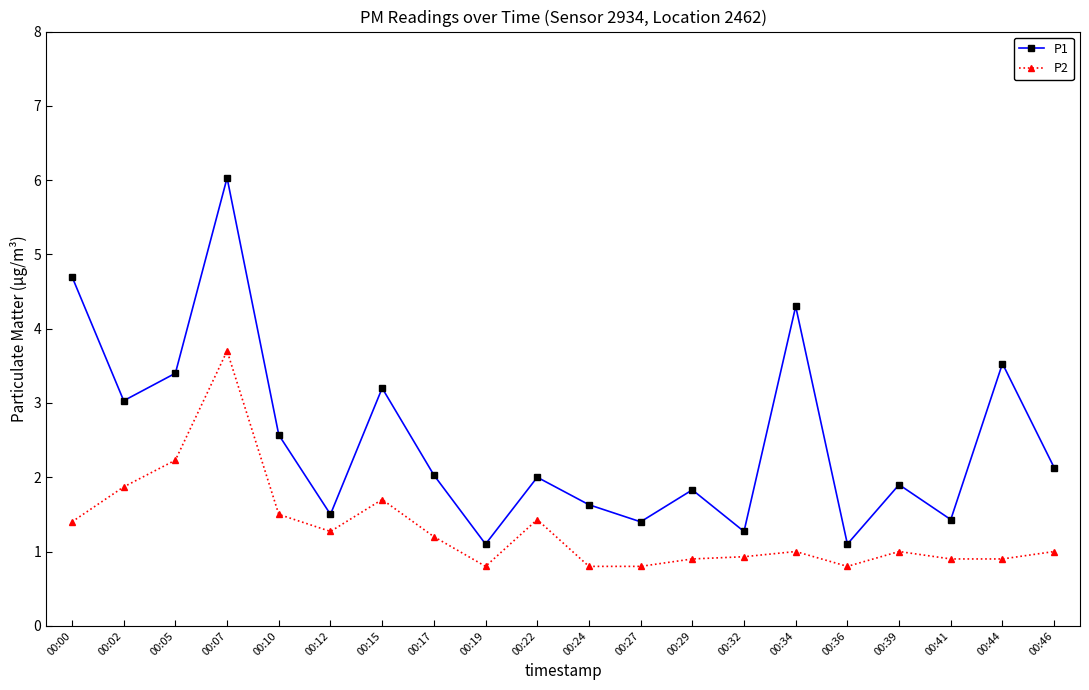

How many lines are shown in the chart?

2